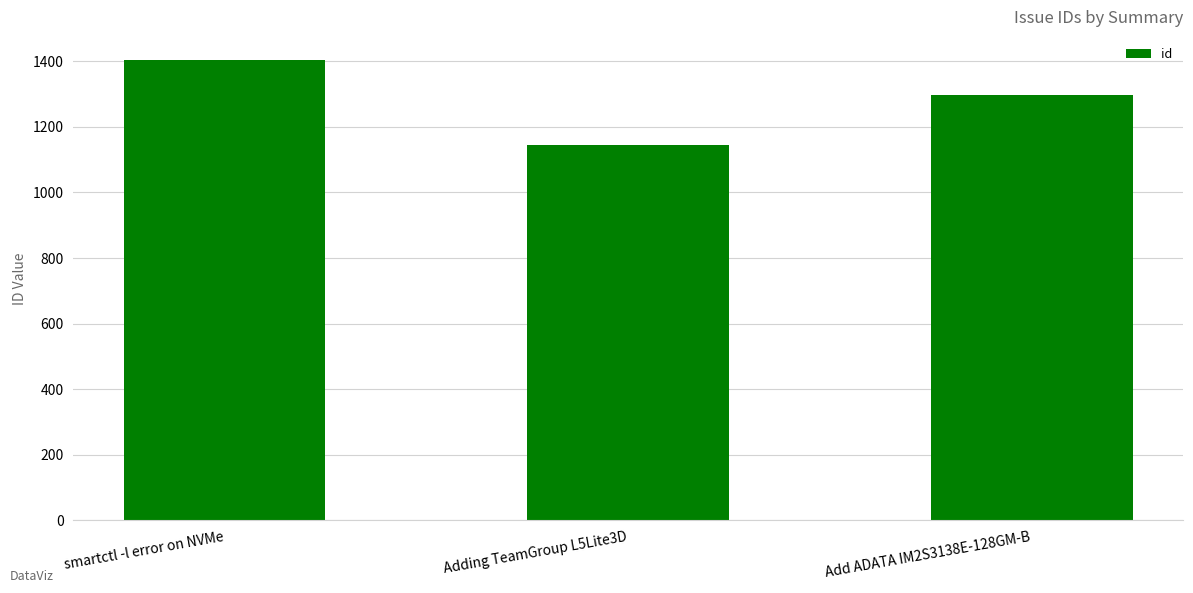

What is the value of the 1st bar from the left?

1404